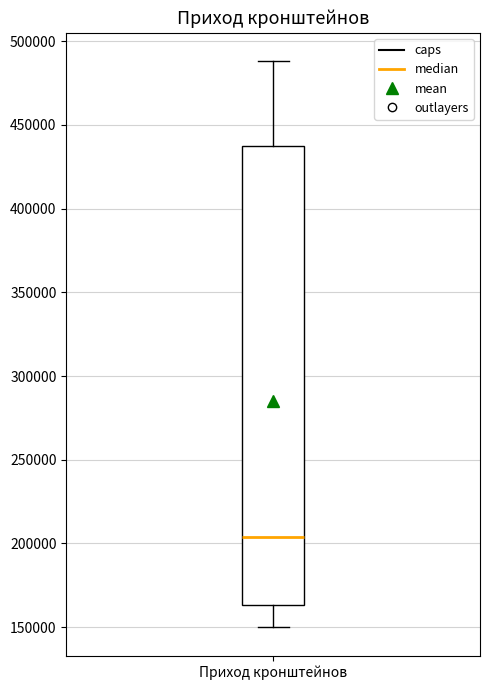

Where does the lower whisker of the box for Приход кронштейнов end on the y-axis? The values are not printed on the chart, so give them approximately, as read against the axis.

150000